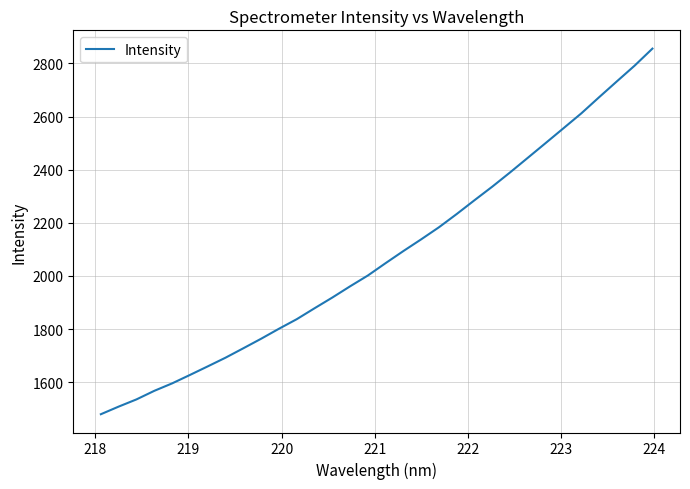

What is the smallest value displayed?

1479.9